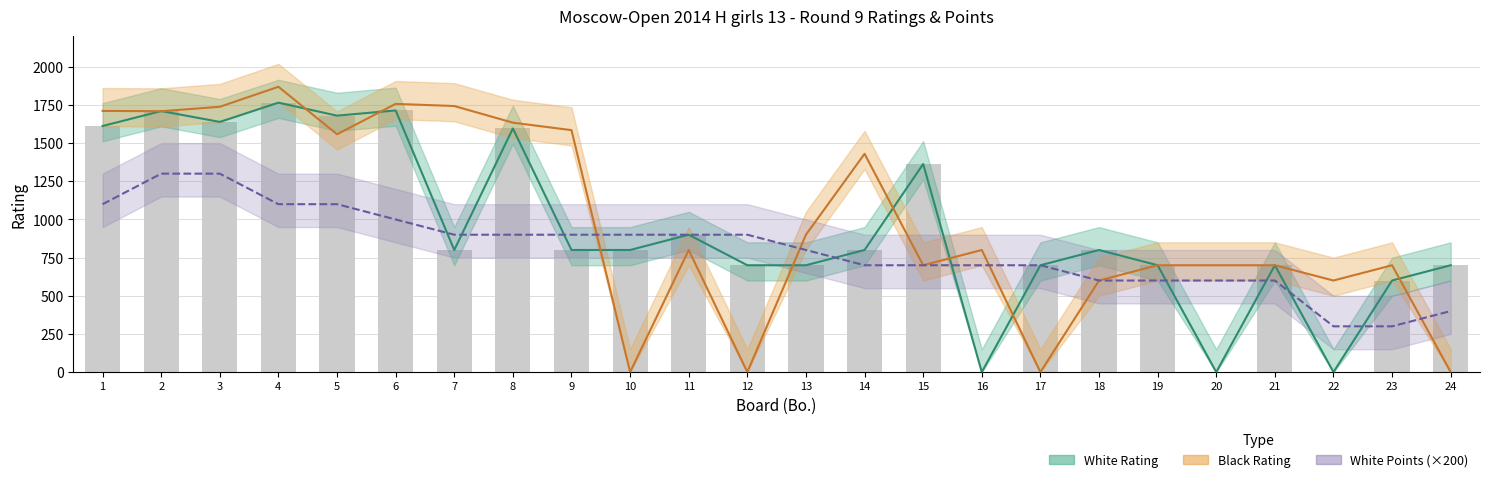

At which label does White Points (×200) first exceed 900?

1